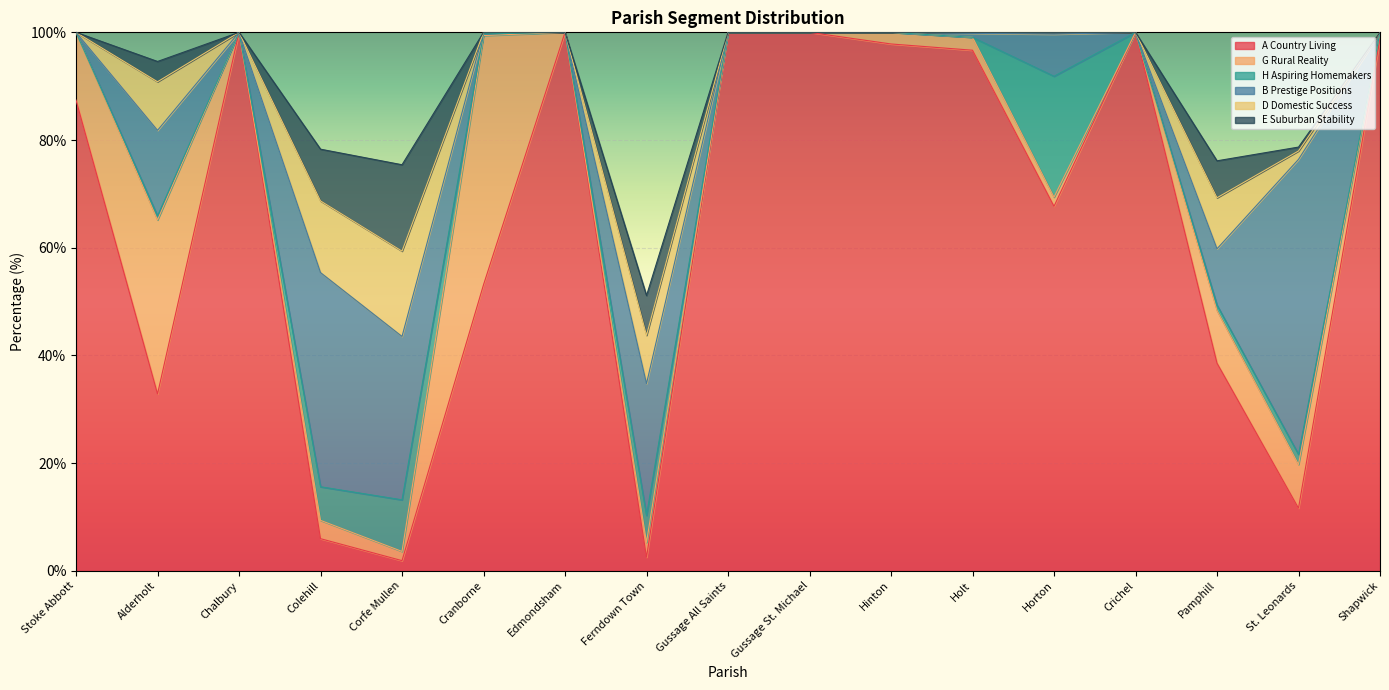

List the series in order of their peak value, lowest first.

D Domestic Success, E Suburban Stability, H Aspiring Homemakers, G Rural Reality, B Prestige Positions, A Country Living